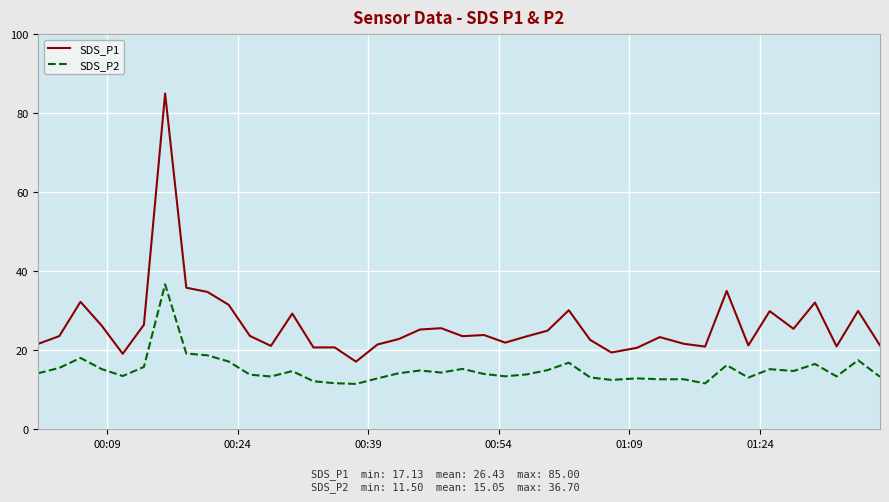

What is the maximum value for SDS_P1?

85.0